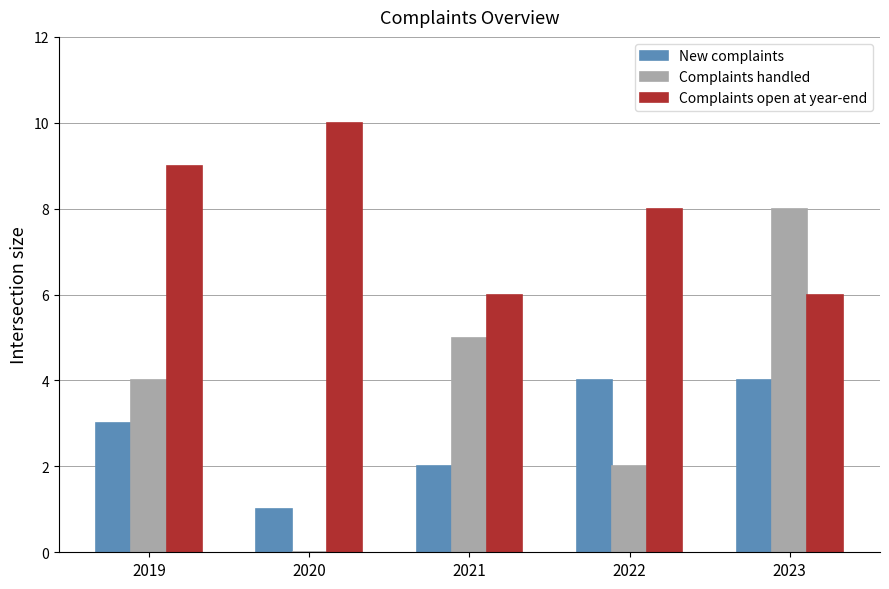

At which label is Complaints handled closest to 4?

2019